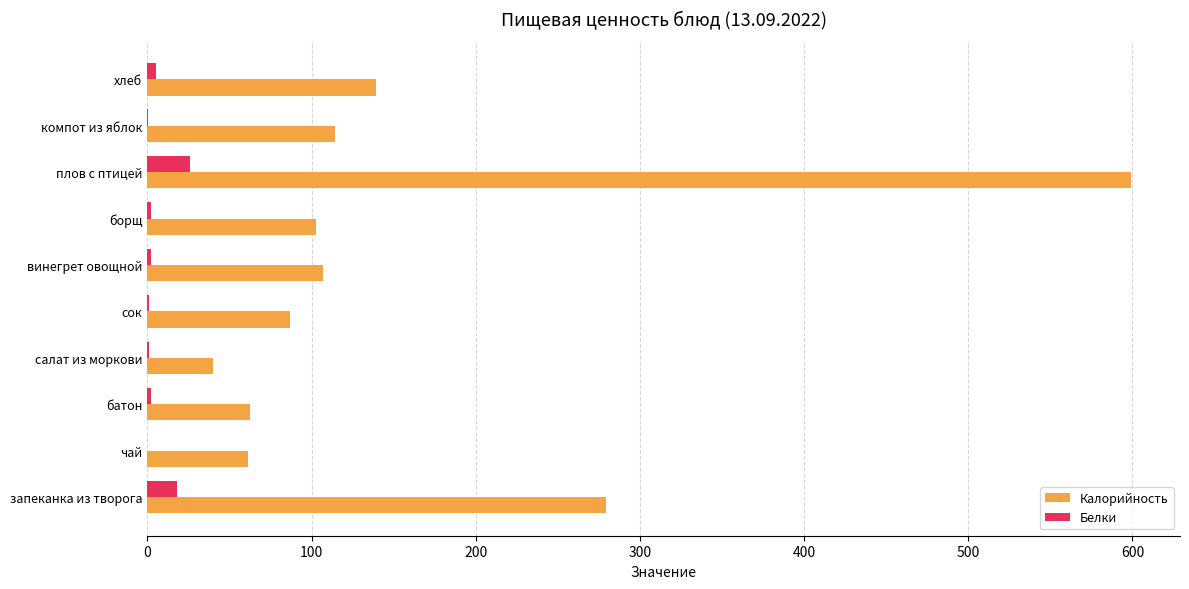

Which series has the largest total across all categories?

Калорийность